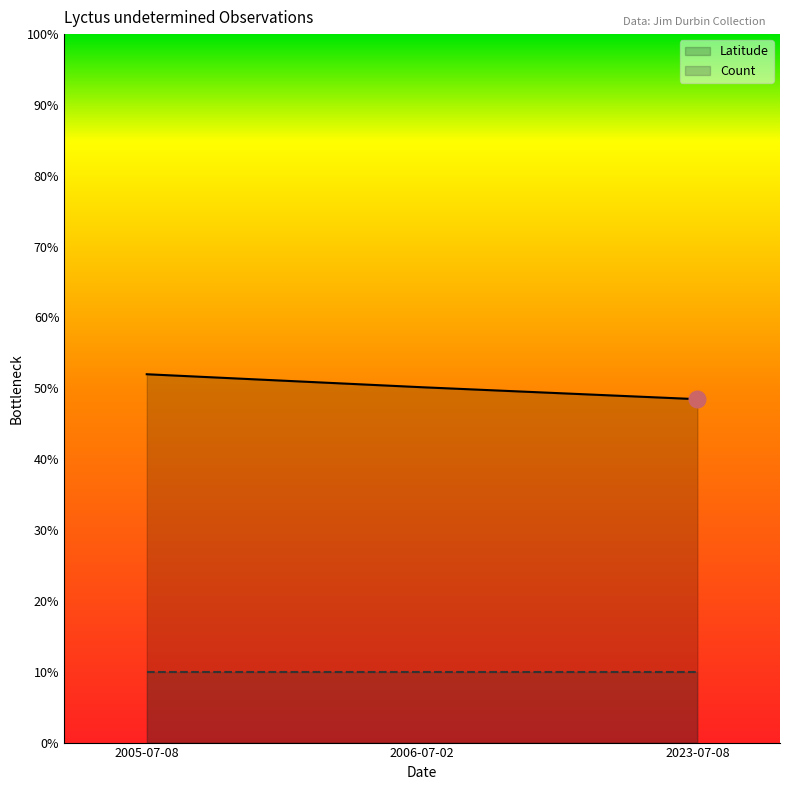

The value at 2005-07-08 is 52.0. True or false?

True